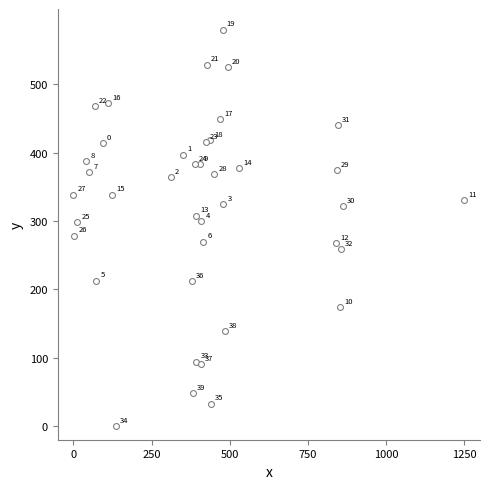

What Y value in the scatter plot is closest to 290?

298.5